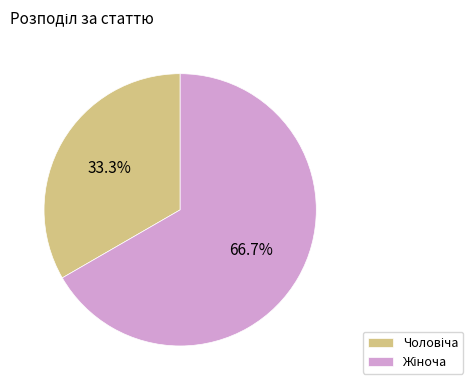

Is there any slice that represents more than half of the pie?

Yes